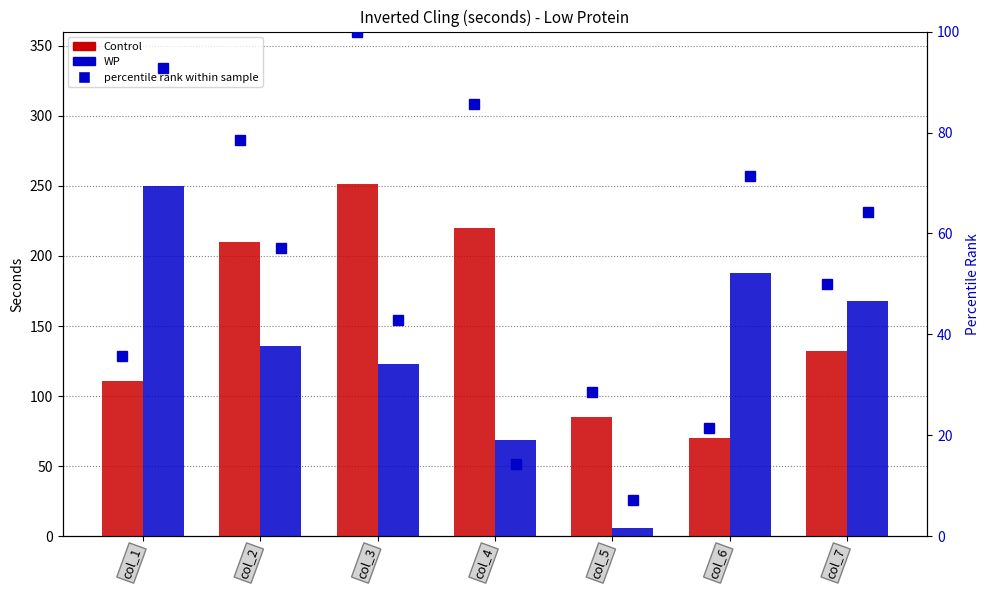

Count the number of data series in this chart.

2